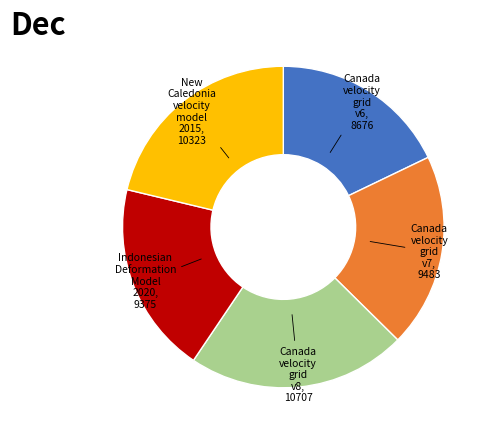

Is there any slice that represents more than half of the pie?

No